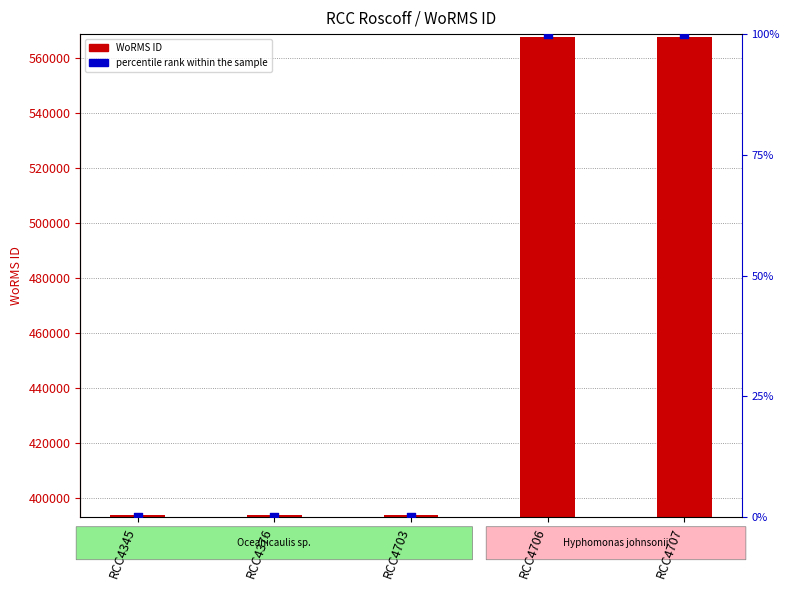

At which category is the sum across all series the highest?

RCC4706